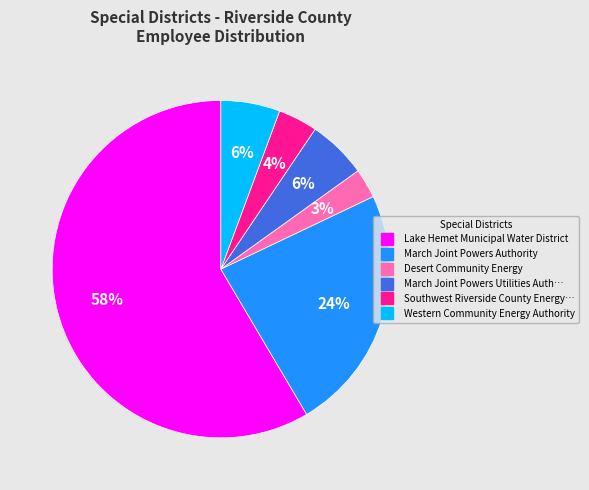

Does any single category account for the majority?

Yes